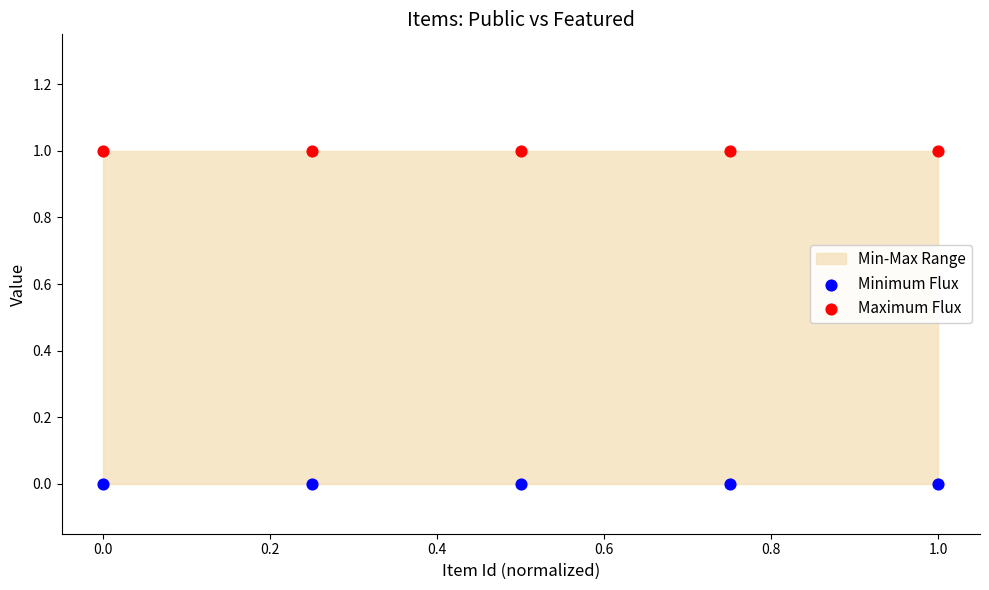

Which series reaches the minimum Y coordinate?

Minimum Flux